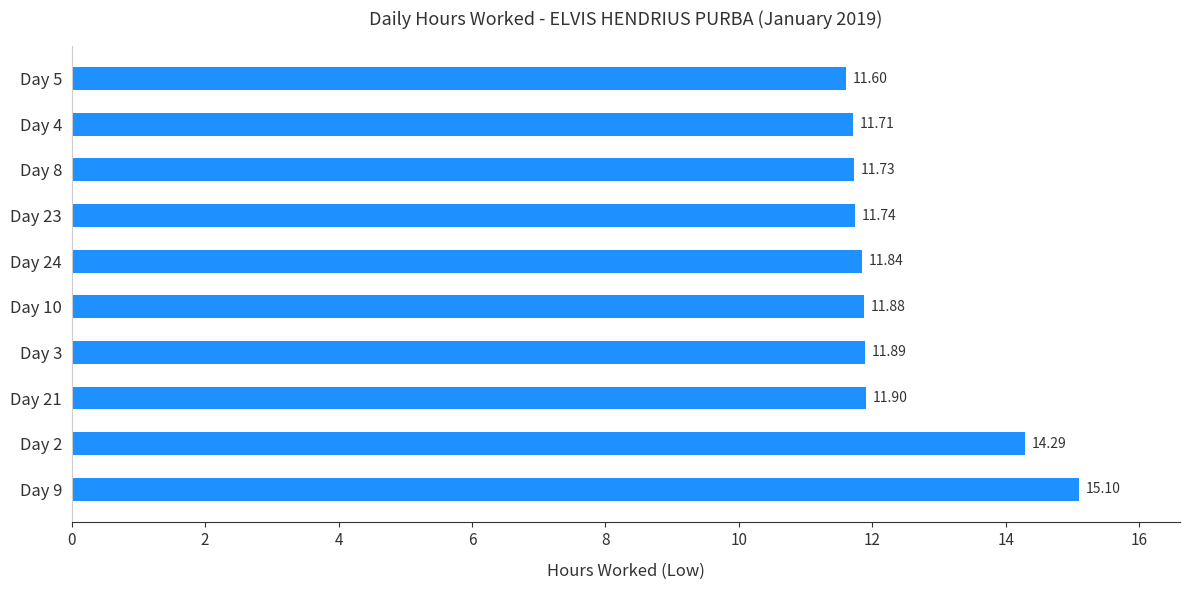

What is the ratio of the value at Day 5 to the value at Day 4?

1.0